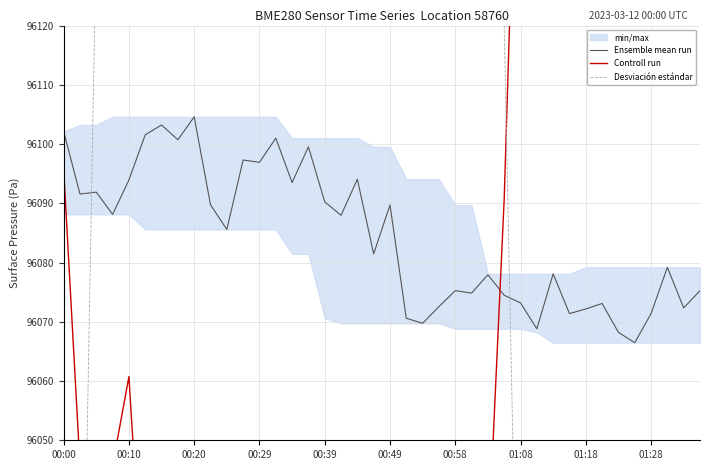

What is the sum of all Desviación estándar values?

3843000.0